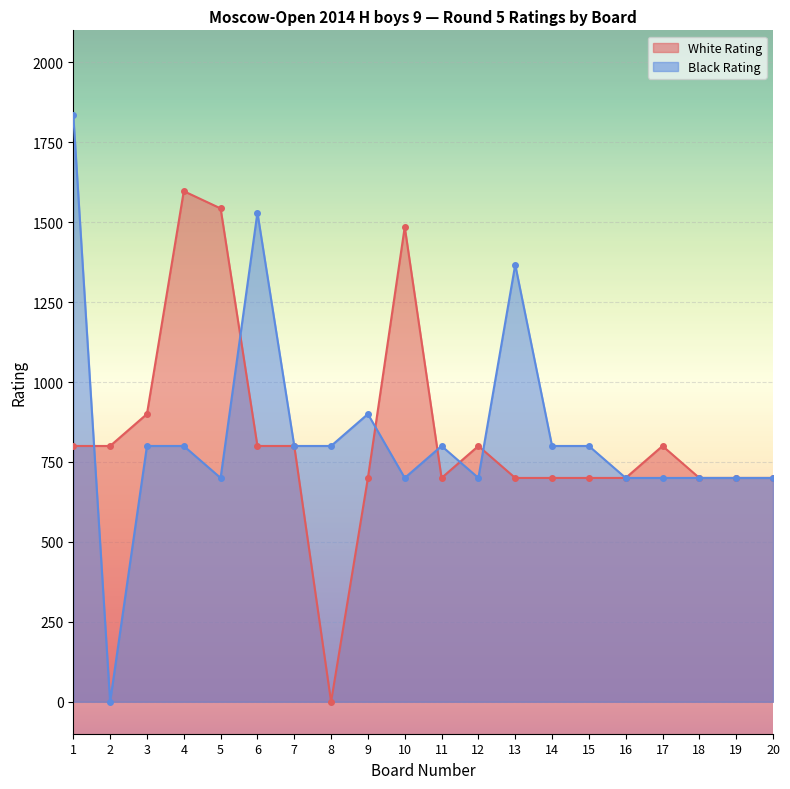

True or false: White Rating has more than 2 points higher than both neighbors.

True